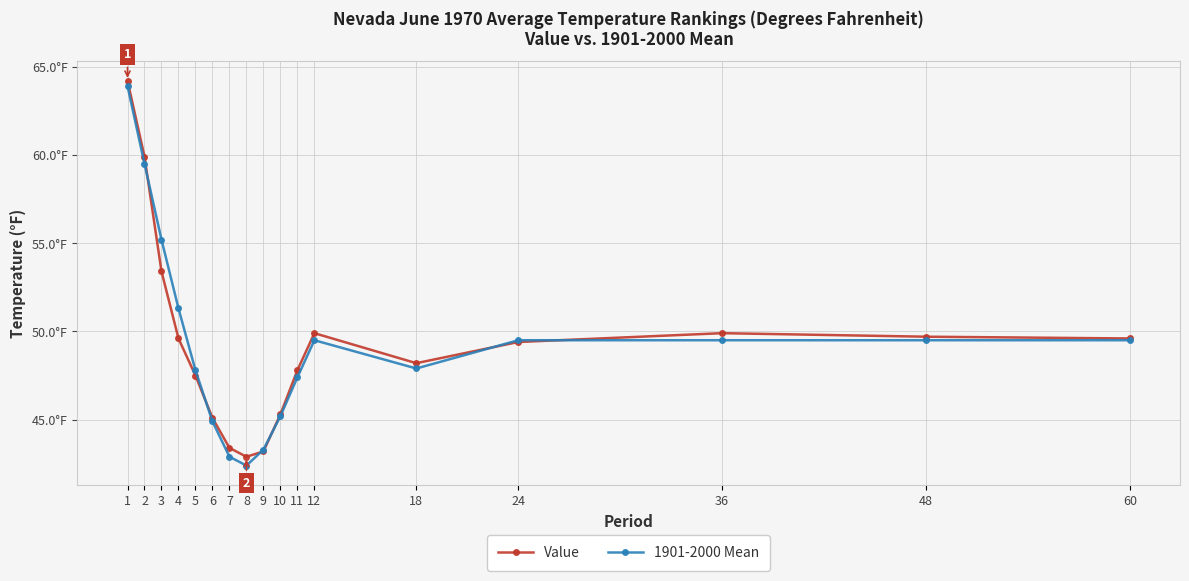

What are all the series names shown in the legend?

Value, 1901-2000 Mean